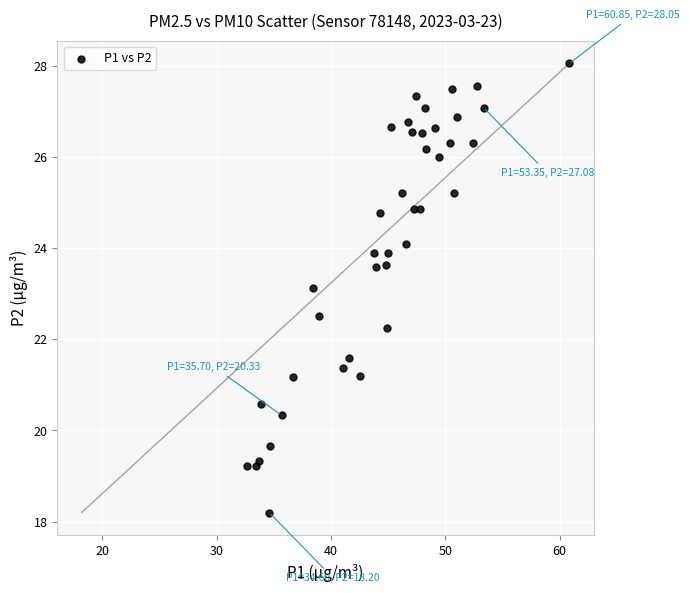

What Y value in the scatter plot is closest to 23?

23.1